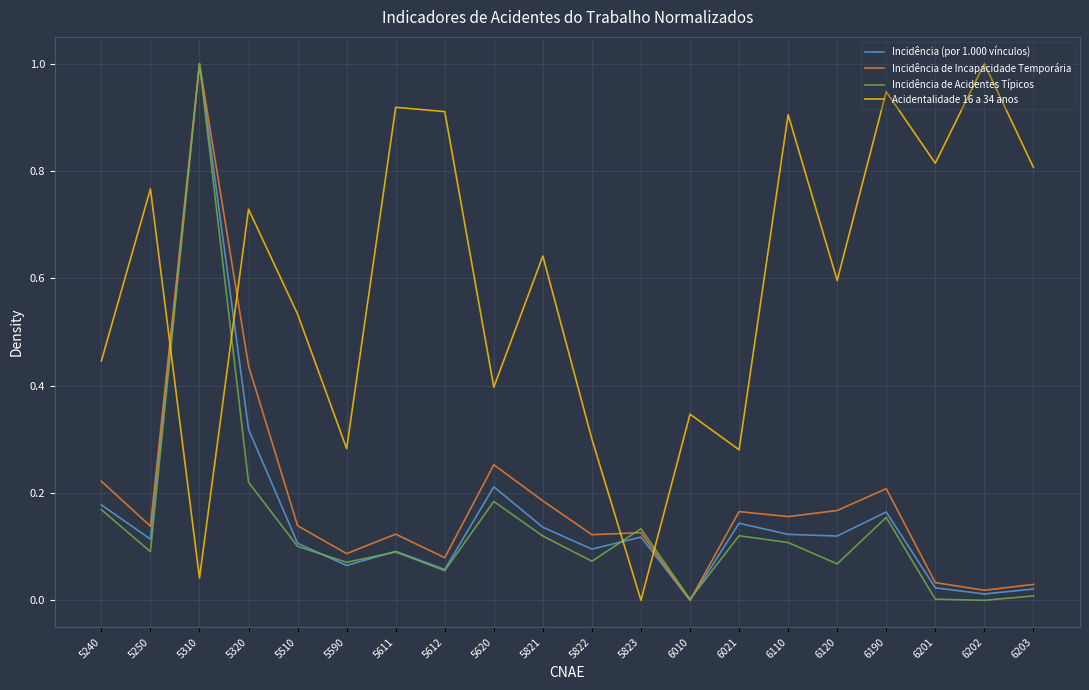

How many interior local valleys does the Acidentalidade 16 a 34 anos series have?

7